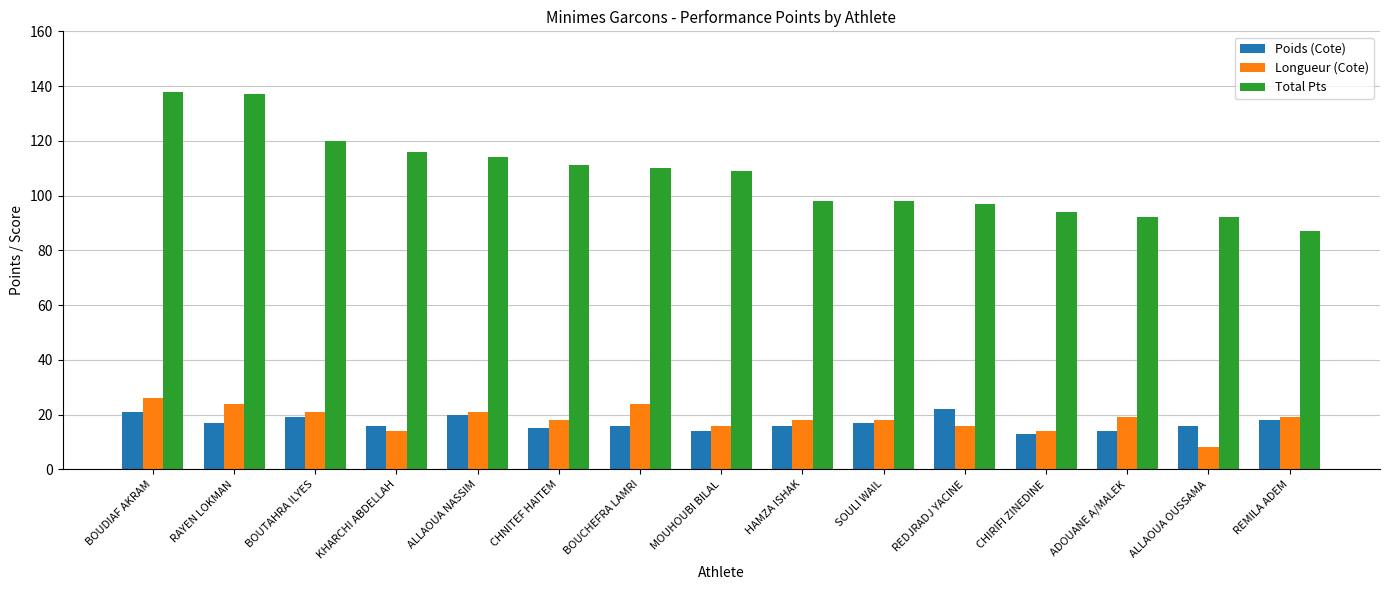

The Poids (Cote) series shows 15 at CHNITEF HAITEM. True or false?

True